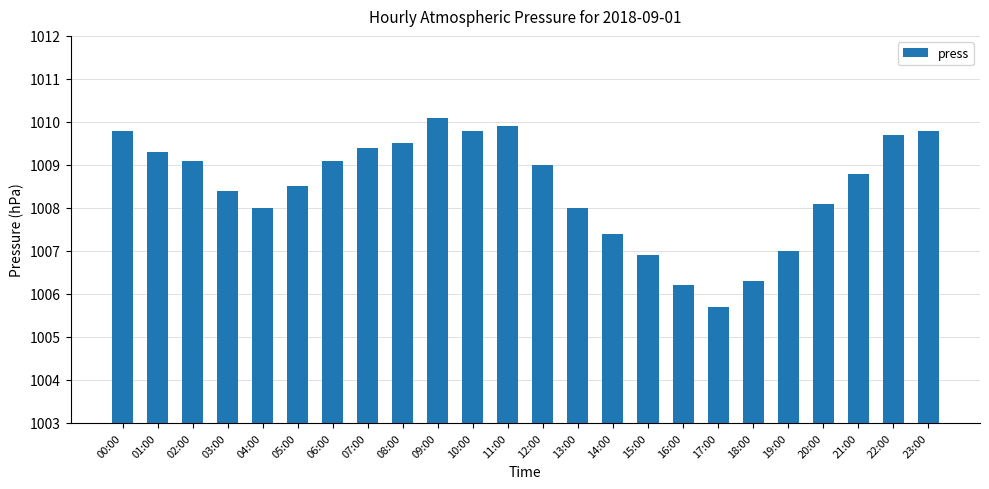

What is the change in value from 05:00 to 18:00?

-2.2